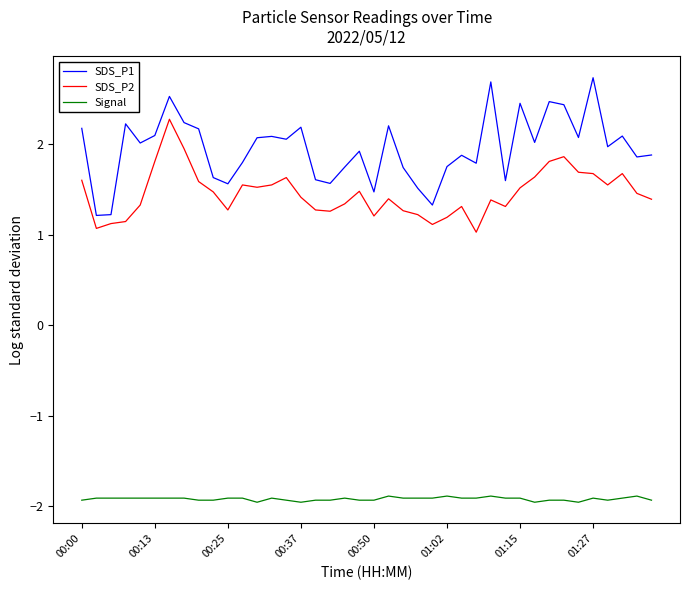

What is the difference between the maximum and minimum values in the SDS_P2 series?

1.2